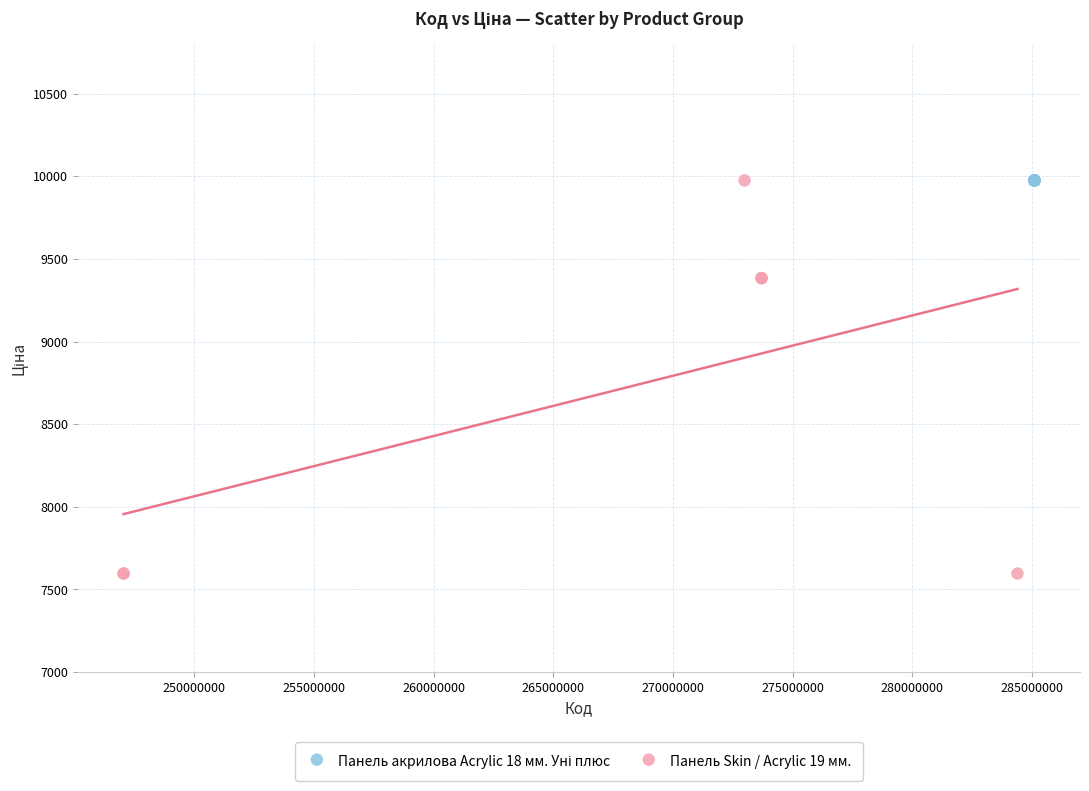

Which series contains the lowest Y value?

Панель Skin / Acrylic 19 мм.